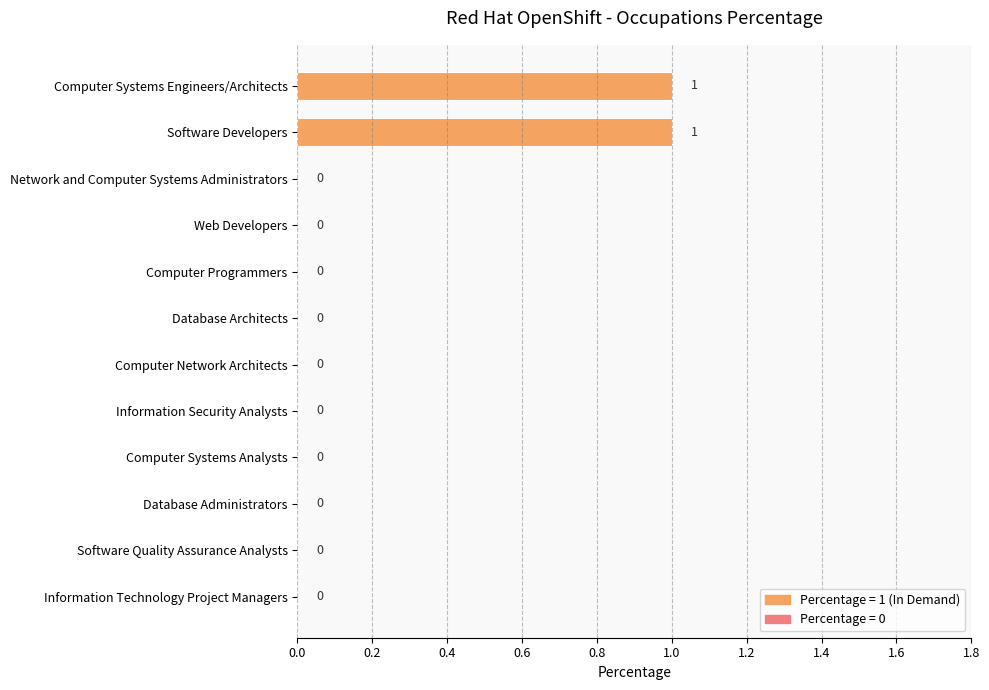

The chart shows a value of -1 at Web Developers. True or false?

False